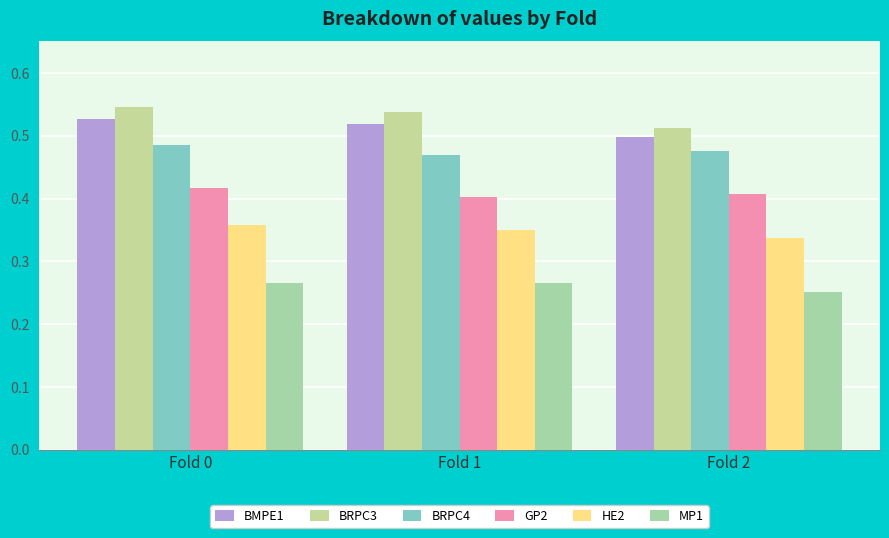

Reading right to left, list all the values displayed in this chart.

BMPE1: 0.5	0.5	0.5
BRPC3: 0.5	0.5	0.5
BRPC4: 0.5	0.5	0.5
GP2: 0.4	0.4	0.4
HE2: 0.3	0.3	0.4
MP1: 0.3	0.3	0.3